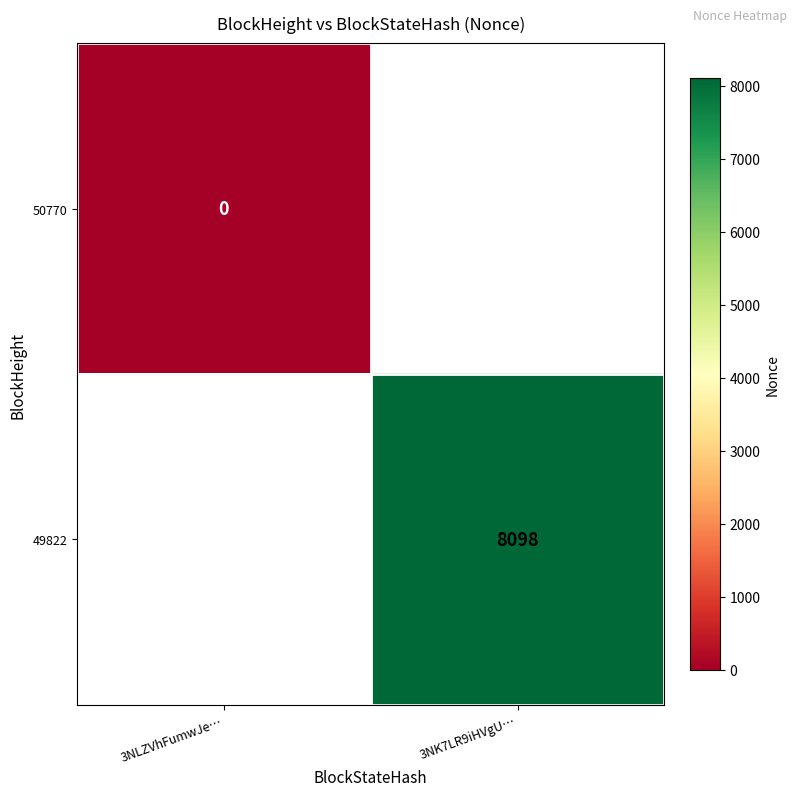

Which has a higher value, 3NLZVhFumwJe… or 3NK7LR9iHVgU…?

3NK7LR9iHVgU…